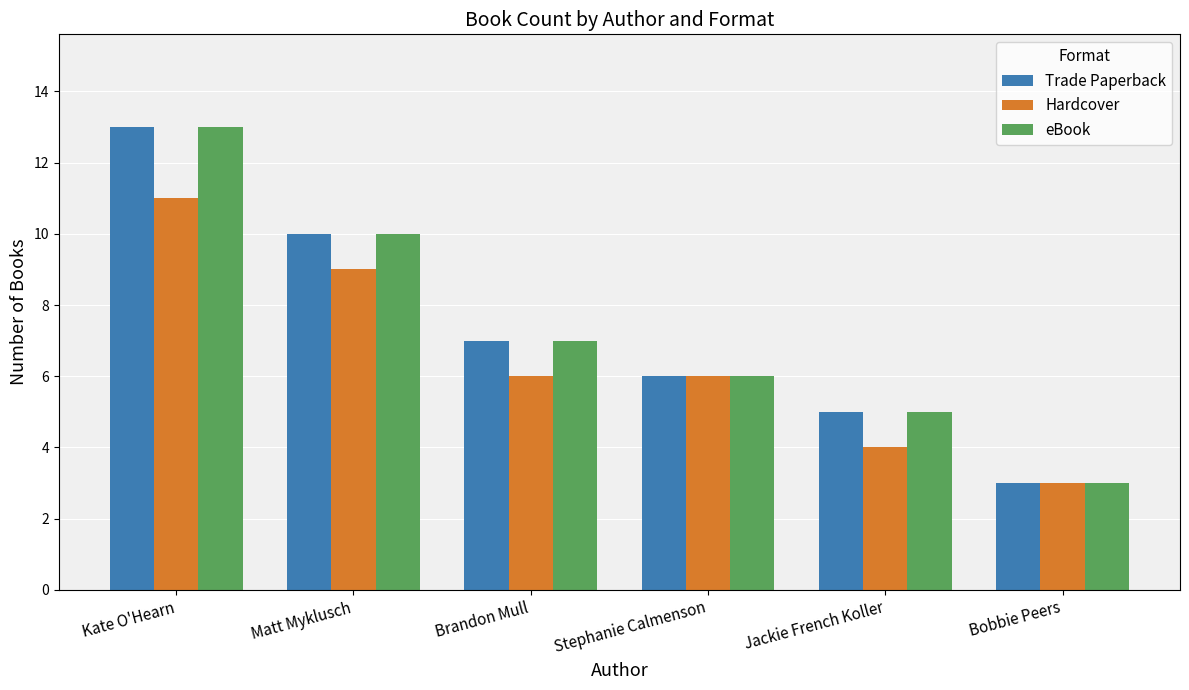

What is the value of the Trade Paperback bar at the 3rd from the left?

7